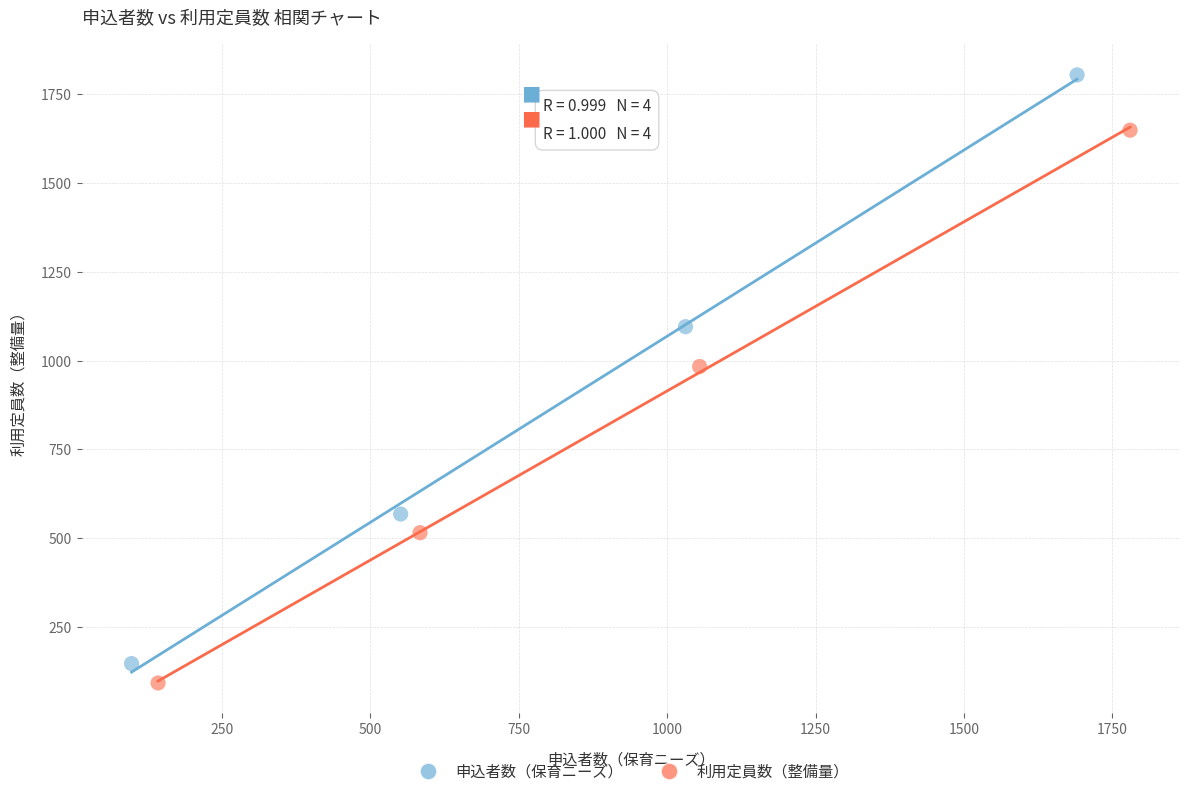

Which series contains the highest Y value?

申込者数（保育ニーズ）